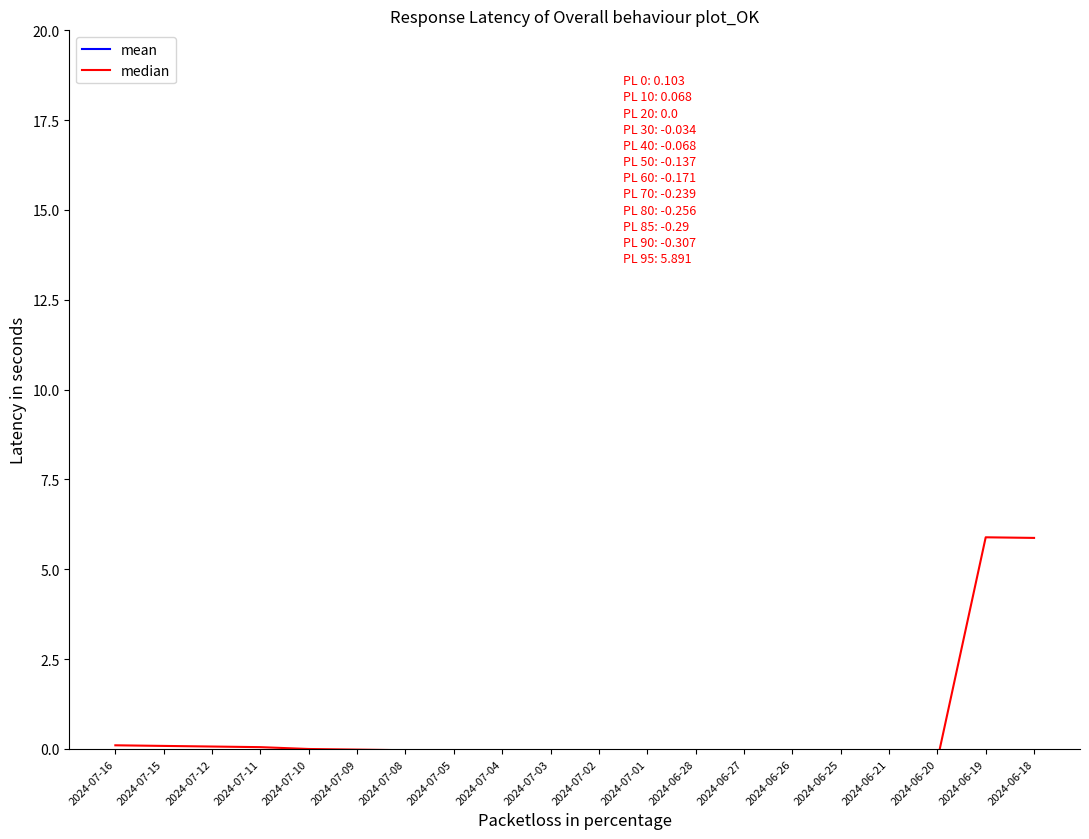

At 2024-06-25, list the series in order from smallest to largest.

median, mean